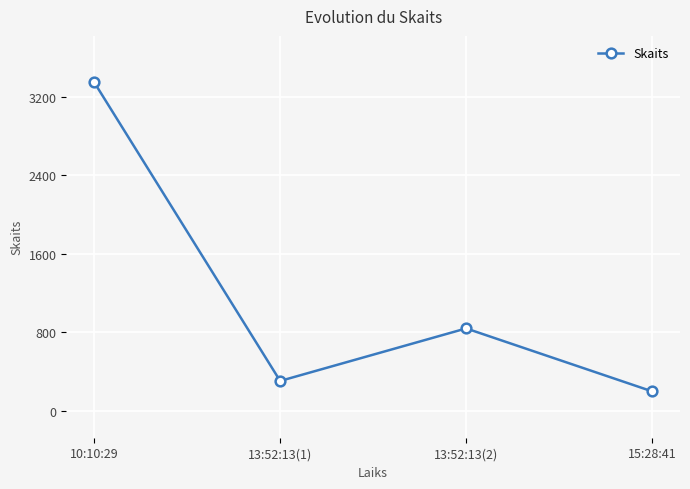

What position from the left is 15:28:41?

4